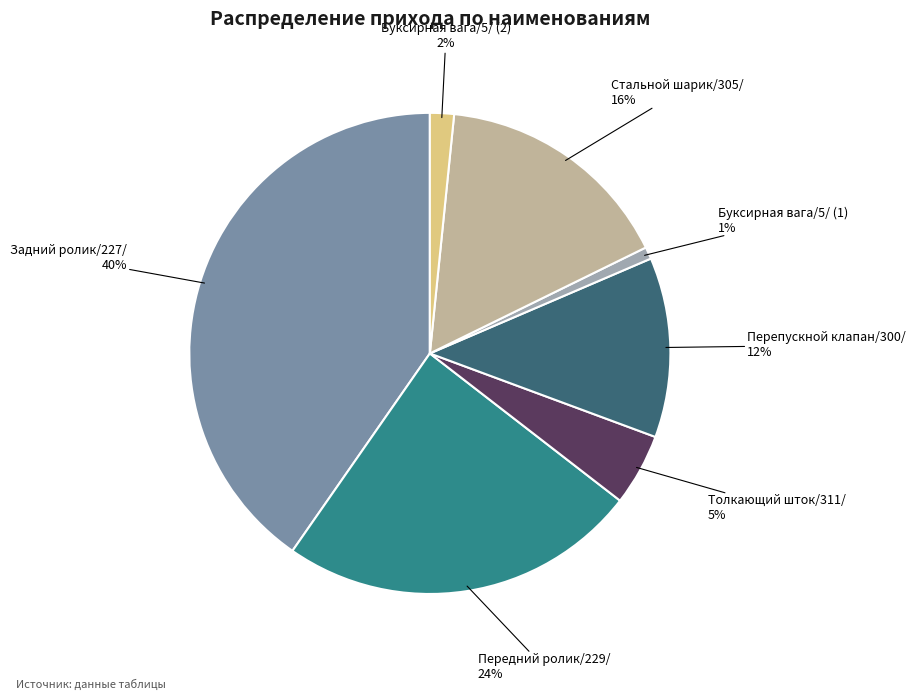

Does any single category account for the majority?

No